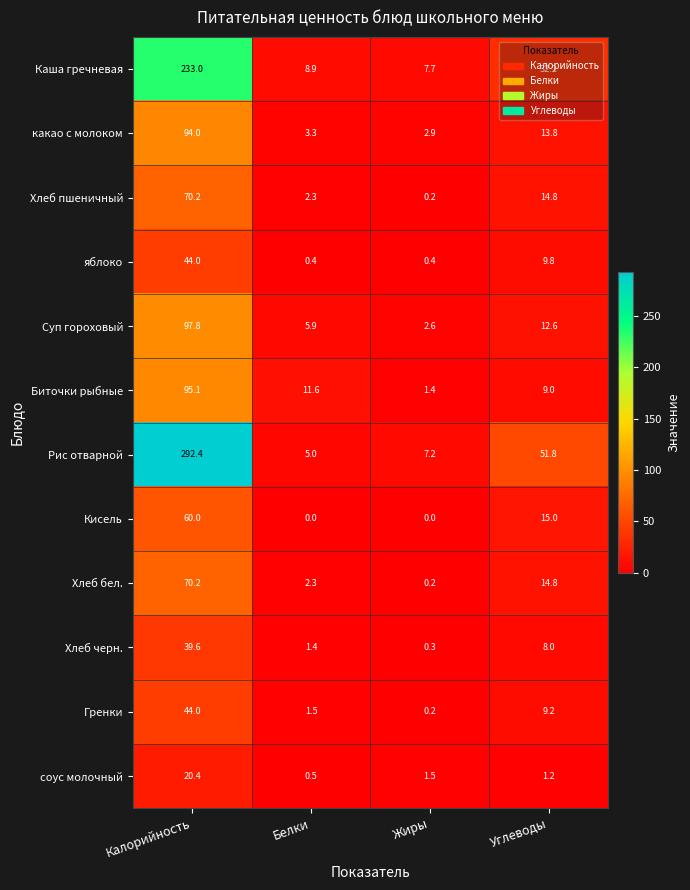

Between Белки and Углеводы, which series saw the biggest shift?

Рис отварной